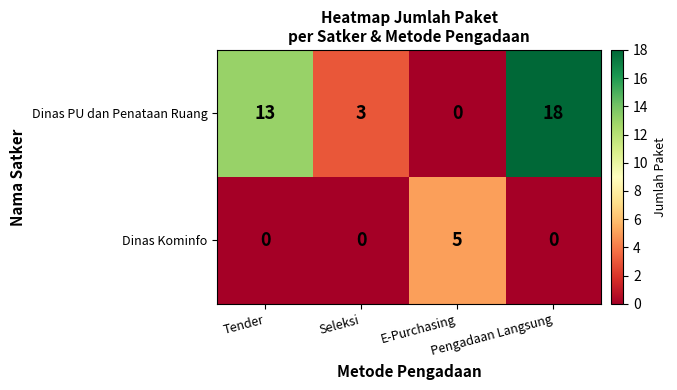

Rank the series at Tender from highest to lowest value.

Dinas PU dan Penataan Ruang, Dinas Kominfo